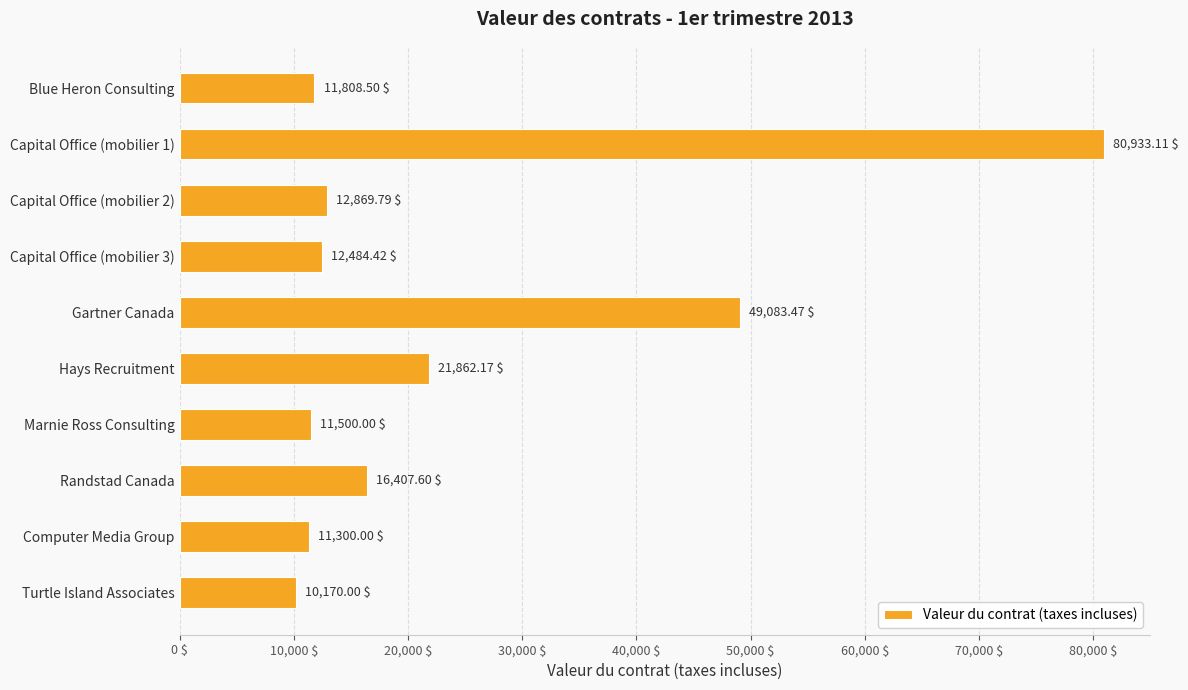

What is the label of the 10th bar from the bottom?

Blue Heron Consulting